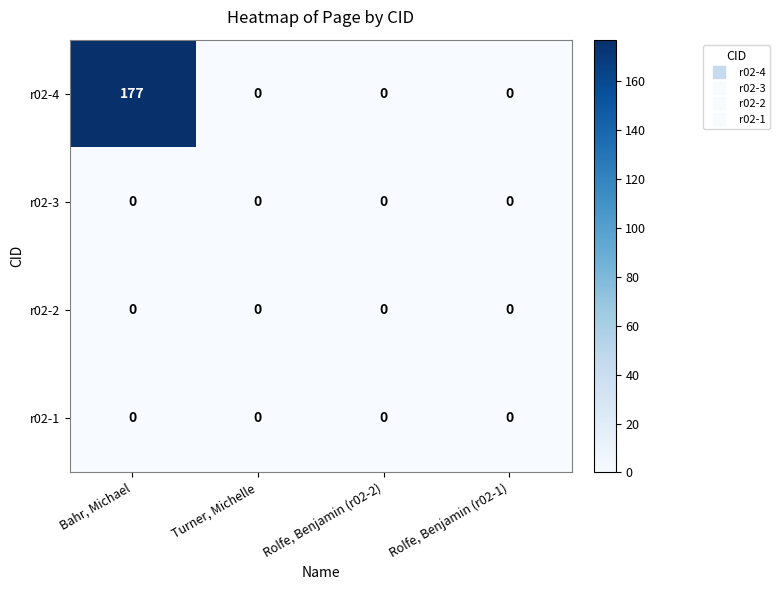

Reading left to right, transcribe all the data shown in this chart.

r02-4: Bahr, Michael=177	Turner, Michelle=0	Rolfe, Benjamin (r02-2)=0	Rolfe, Benjamin (r02-1)=0
r02-3: Bahr, Michael=0	Turner, Michelle=0	Rolfe, Benjamin (r02-2)=0	Rolfe, Benjamin (r02-1)=0
r02-2: Bahr, Michael=0	Turner, Michelle=0	Rolfe, Benjamin (r02-2)=0	Rolfe, Benjamin (r02-1)=0
r02-1: Bahr, Michael=0	Turner, Michelle=0	Rolfe, Benjamin (r02-2)=0	Rolfe, Benjamin (r02-1)=0